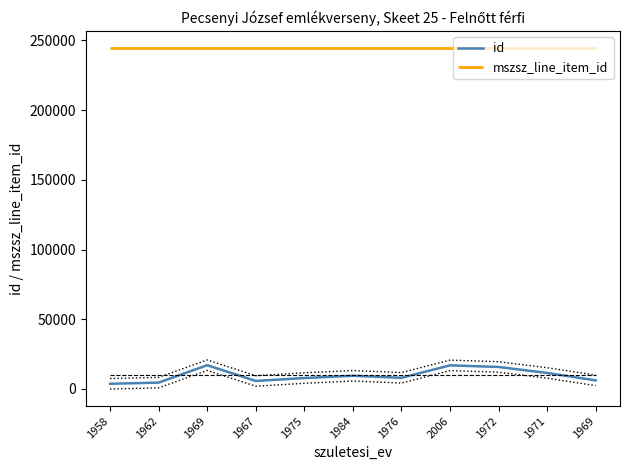

How many lines are shown in the chart?

1